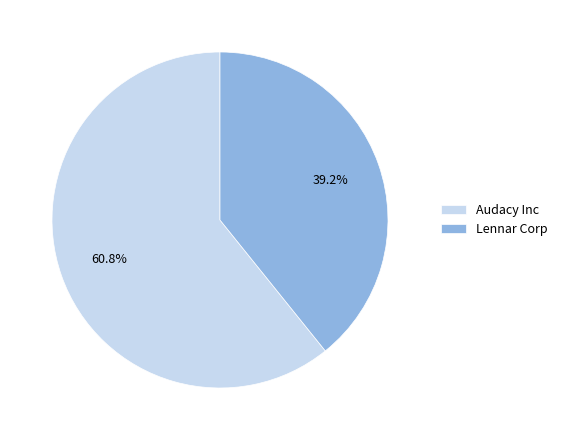

Does any single category account for the majority?

Yes